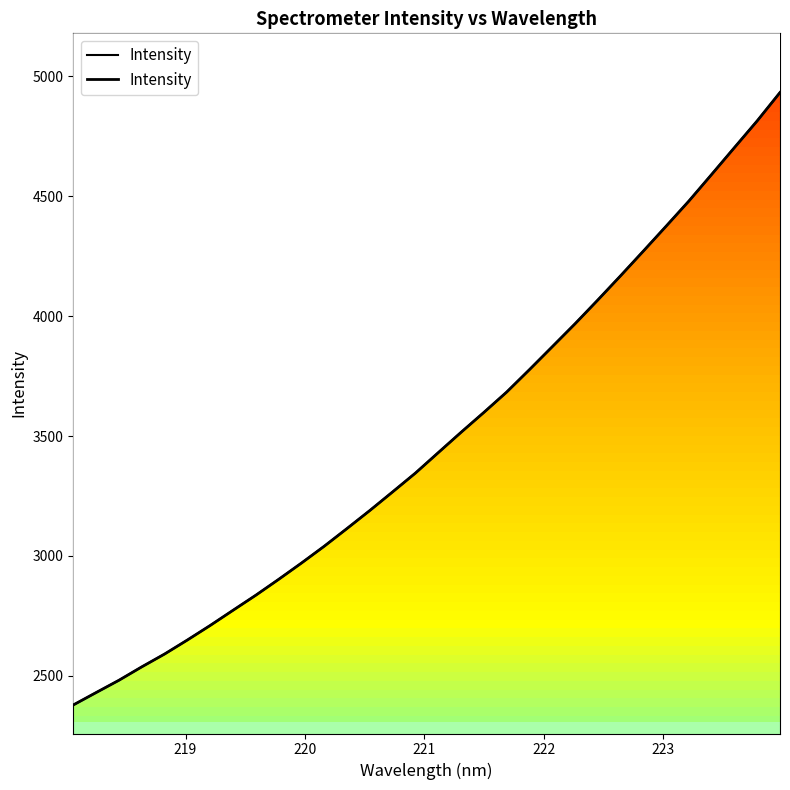

True or false: the data has more than 2 interior local peaks.

False